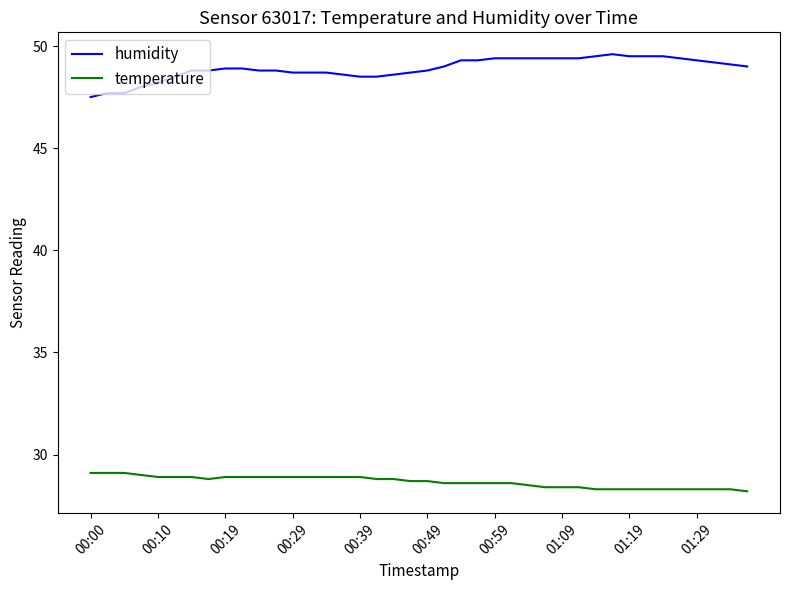

What is the difference between the maximum and minimum values in the humidity series?

2.1